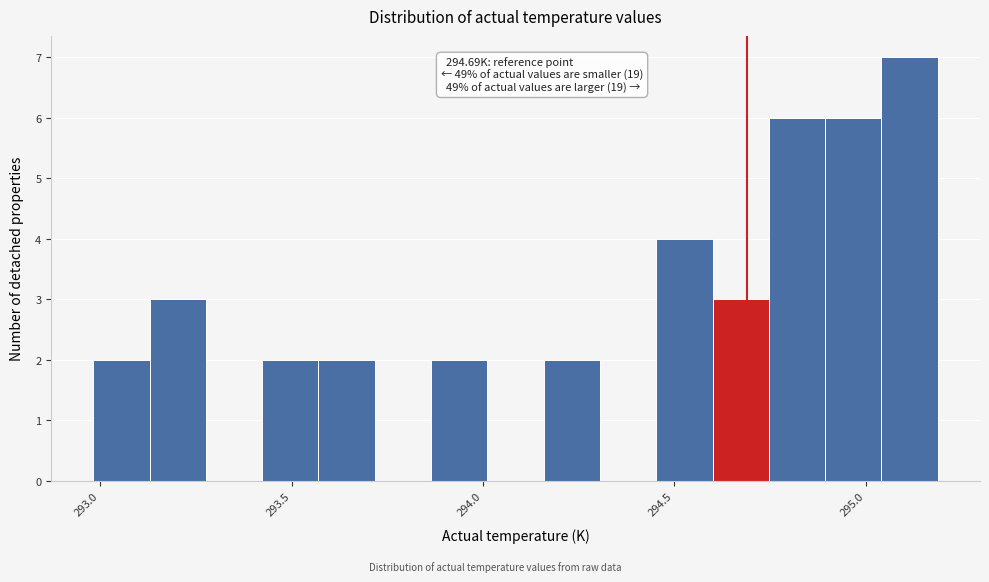

Around what value on the x-axis is the tallest bar? Give the approximate position of its centre, as read against the axis.

295.10